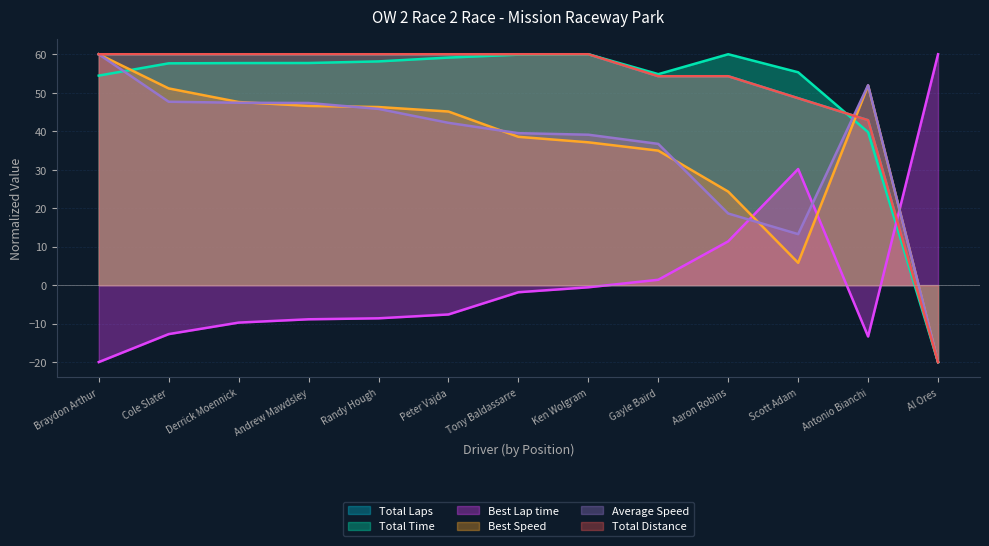

Which series has the largest range (max minus min)?

Total Laps